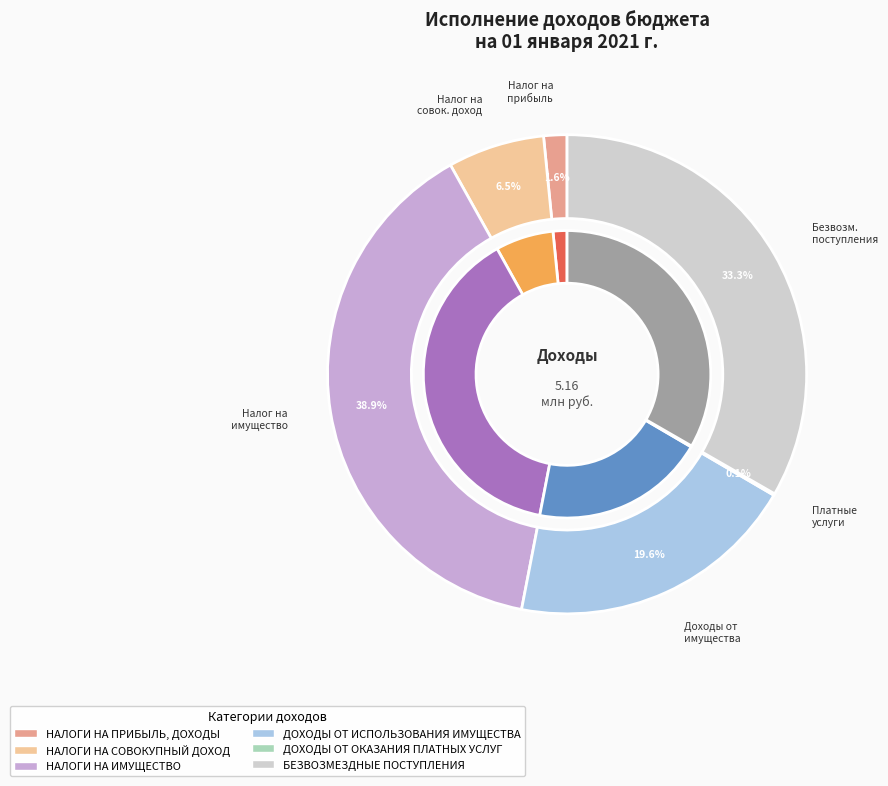

What is the ratio of the value at НАЛОГИ НА ИМУЩЕСТВО to the value at БЕЗВОЗМЕЗДНЫЕ ПОСТУПЛЕНИЯ?

1.2